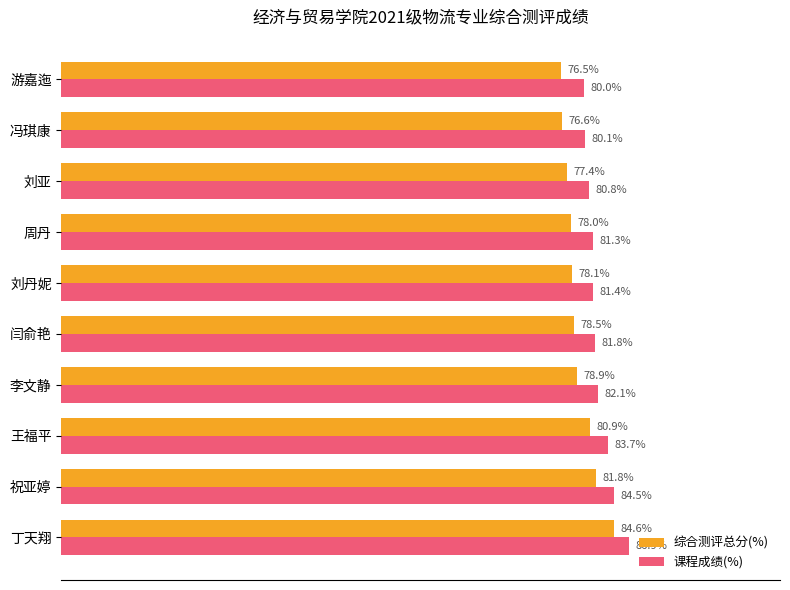

At which label does 课程成绩(%) reach its minimum?

游嘉迤